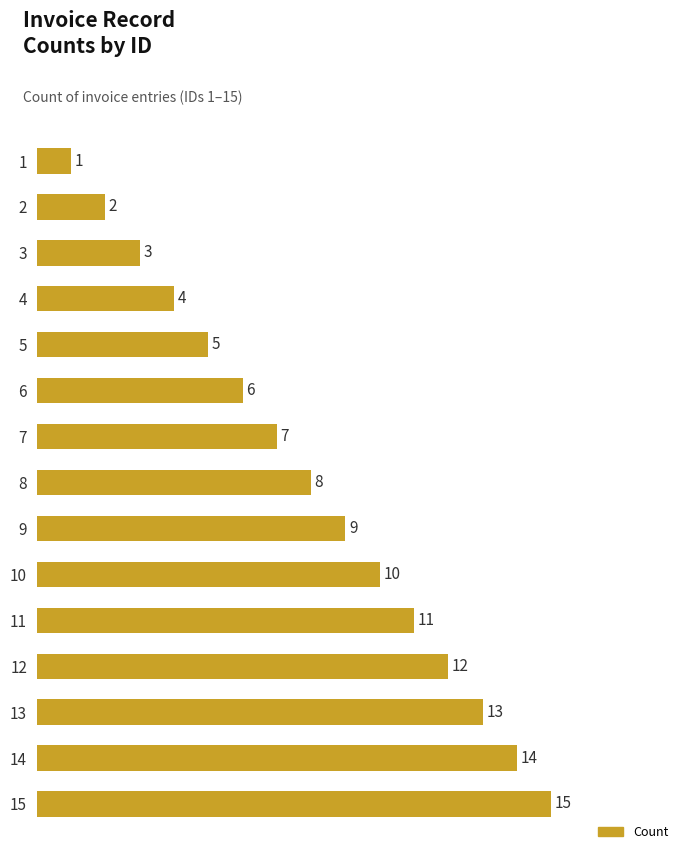

What is the value of the 14th bar from the top?

14